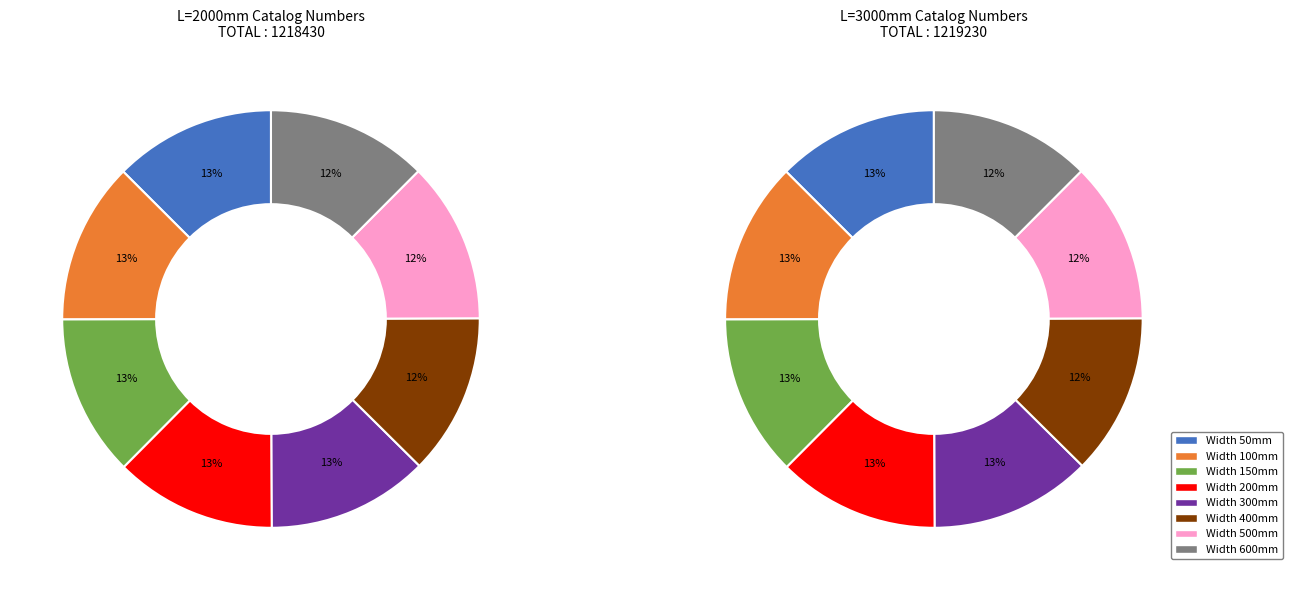

Count the number of slices in the pie.

8